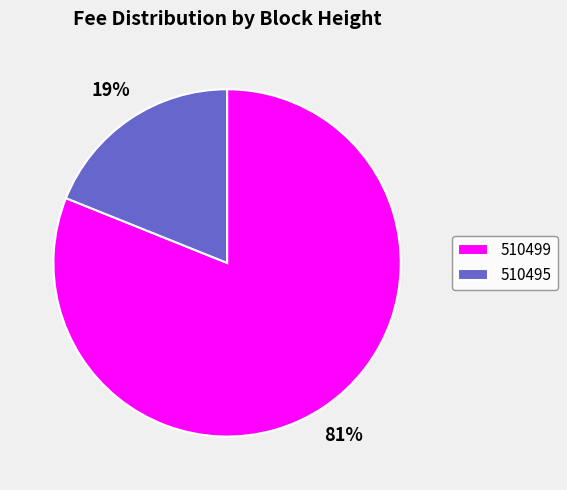

To the nearest percent, what percentage of the pie is 510495?

19%